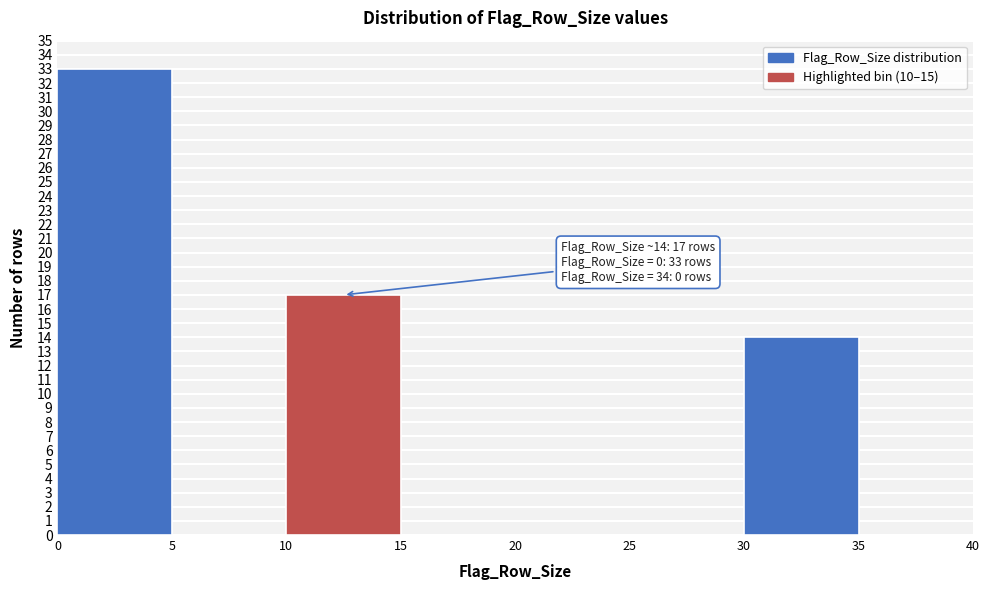

Over which range of the x-axis is the bar tallest?

0 to 5